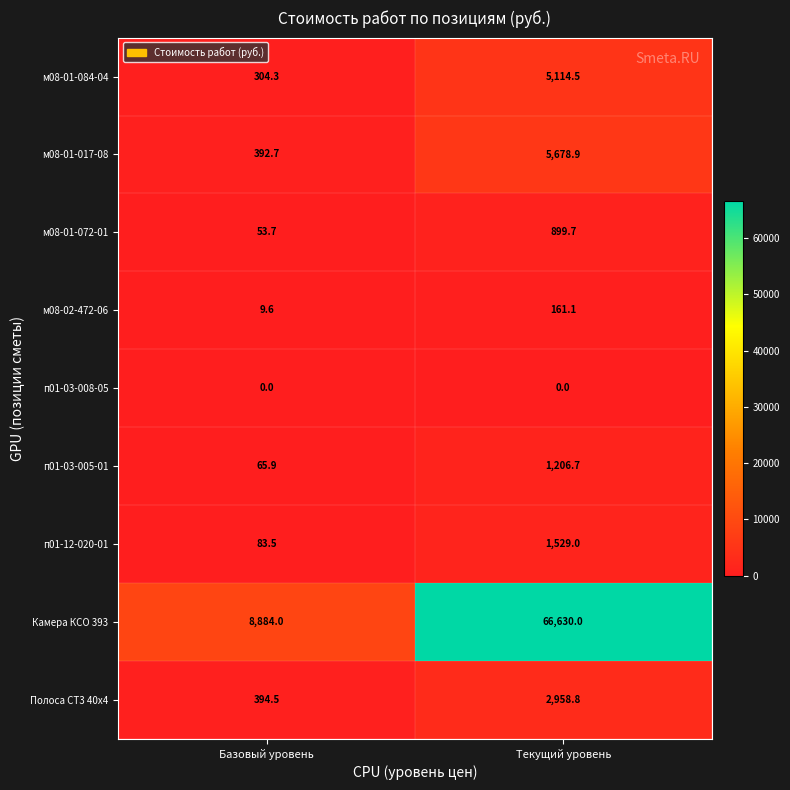

True or false: Камера КСО 393 has a value of 8884.0 at Базовый уровень.

True